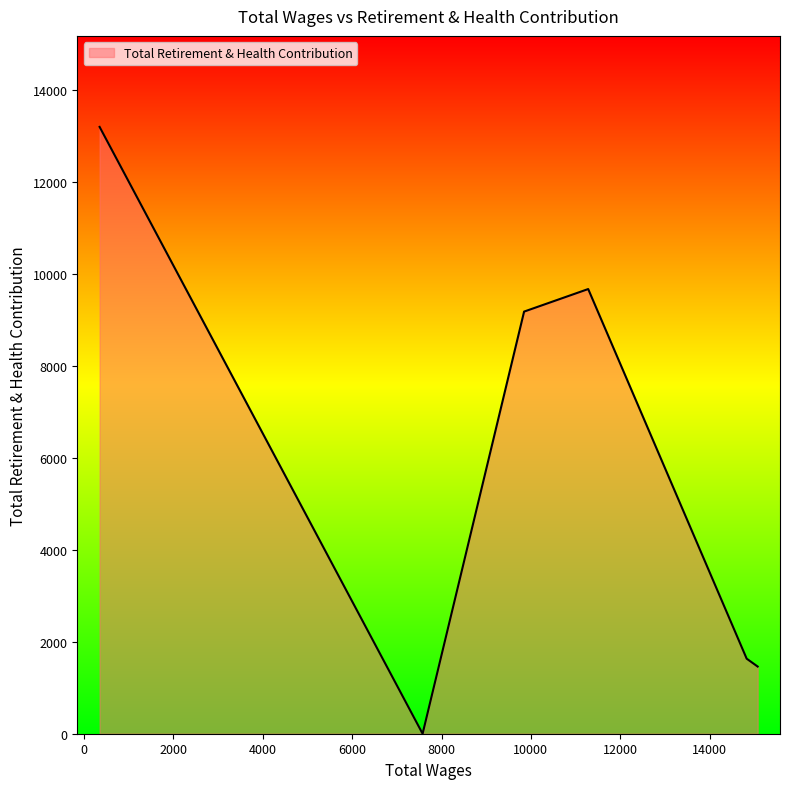

What is the maximum value shown in the chart?

13189